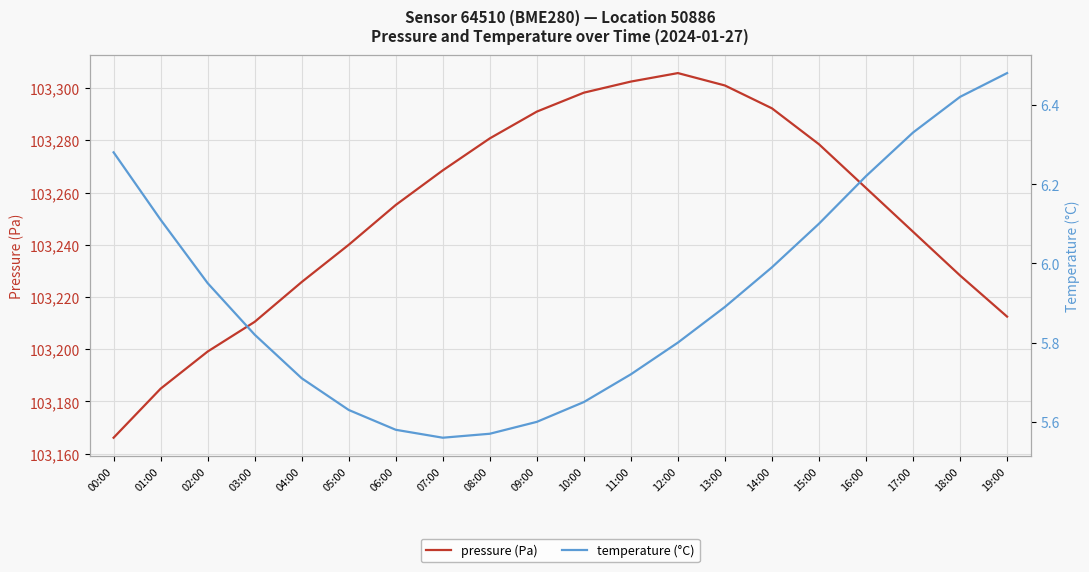

Count the number of categories in the chart.

20